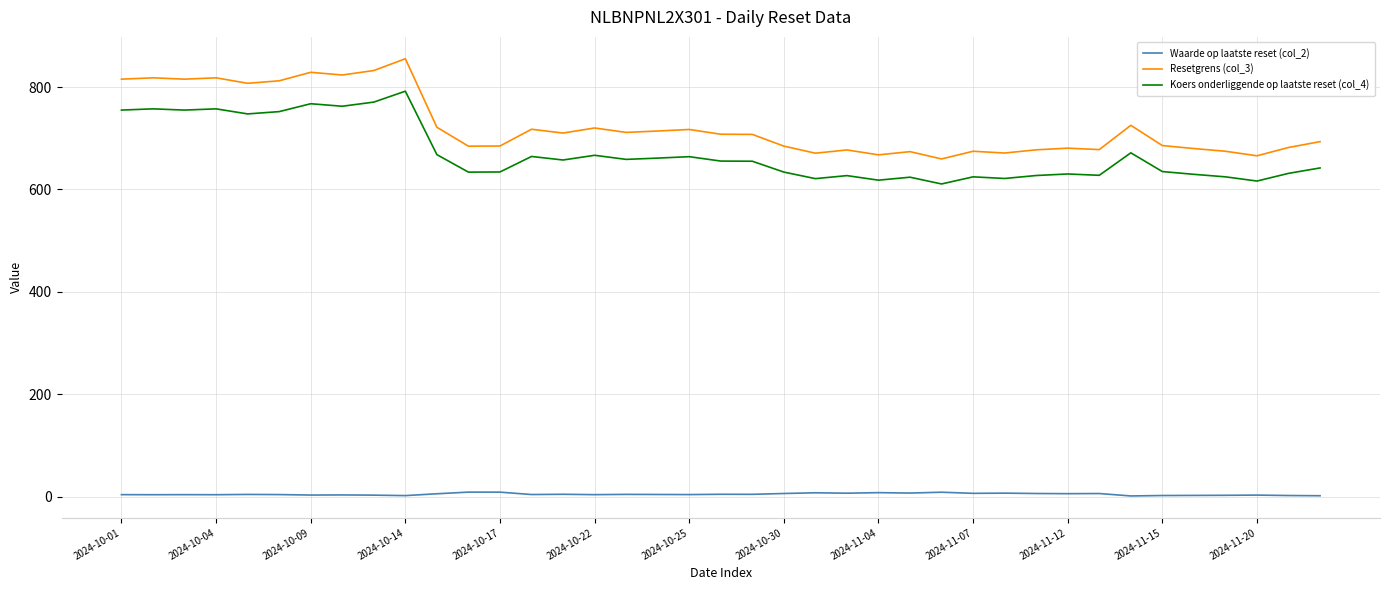

Does the chart display data point markers on the line(s)?

No